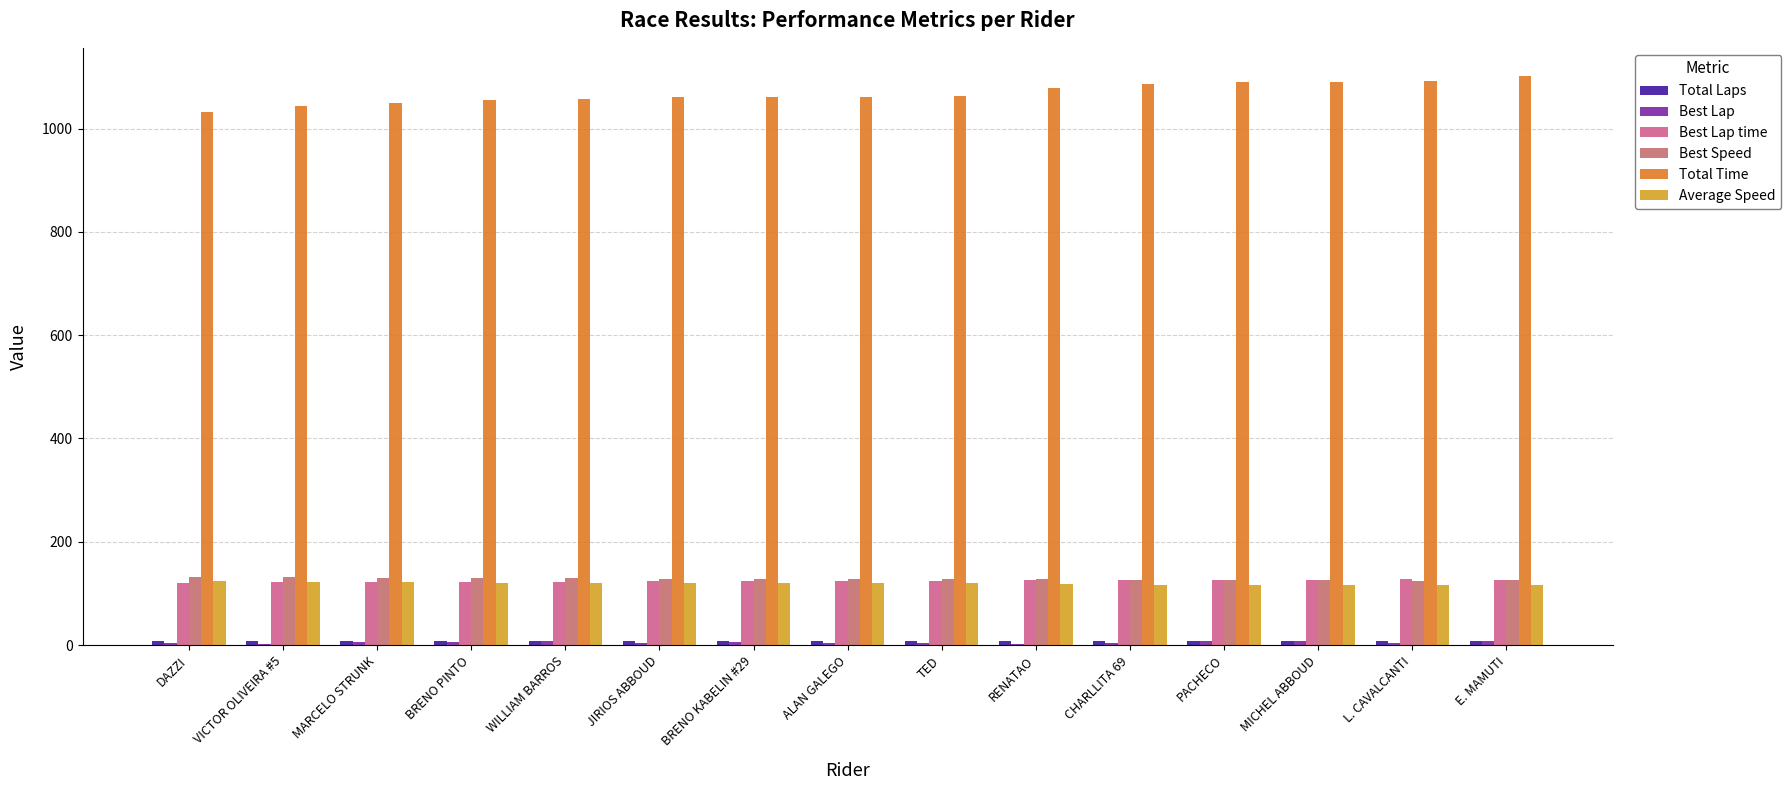

Which series has the largest total across all categories?

Total Time